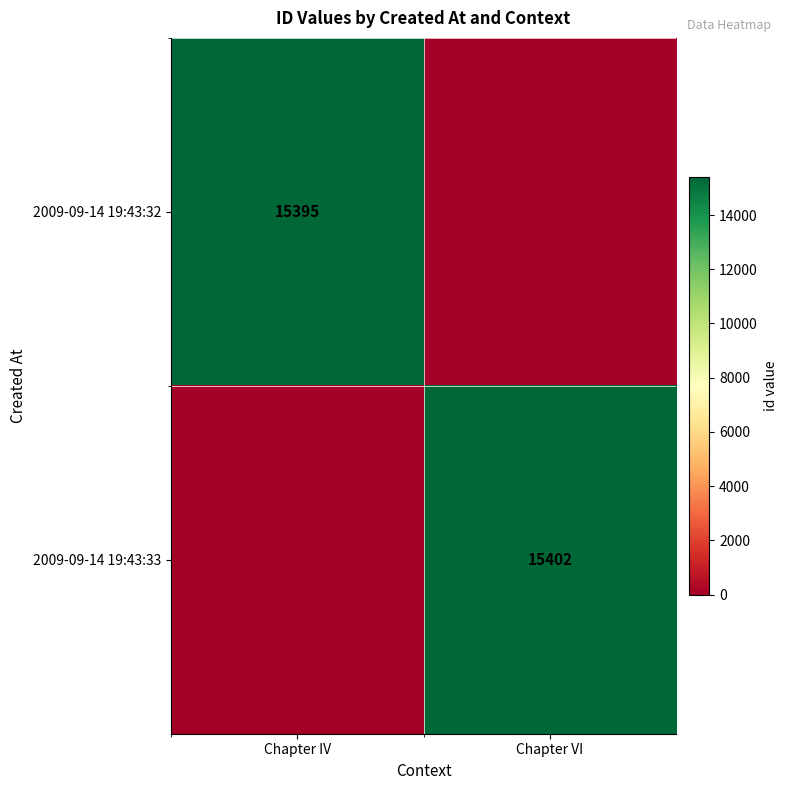

Is it true that 2009-09-14 19:43:32 equals 10553 at Chapter IV?

False